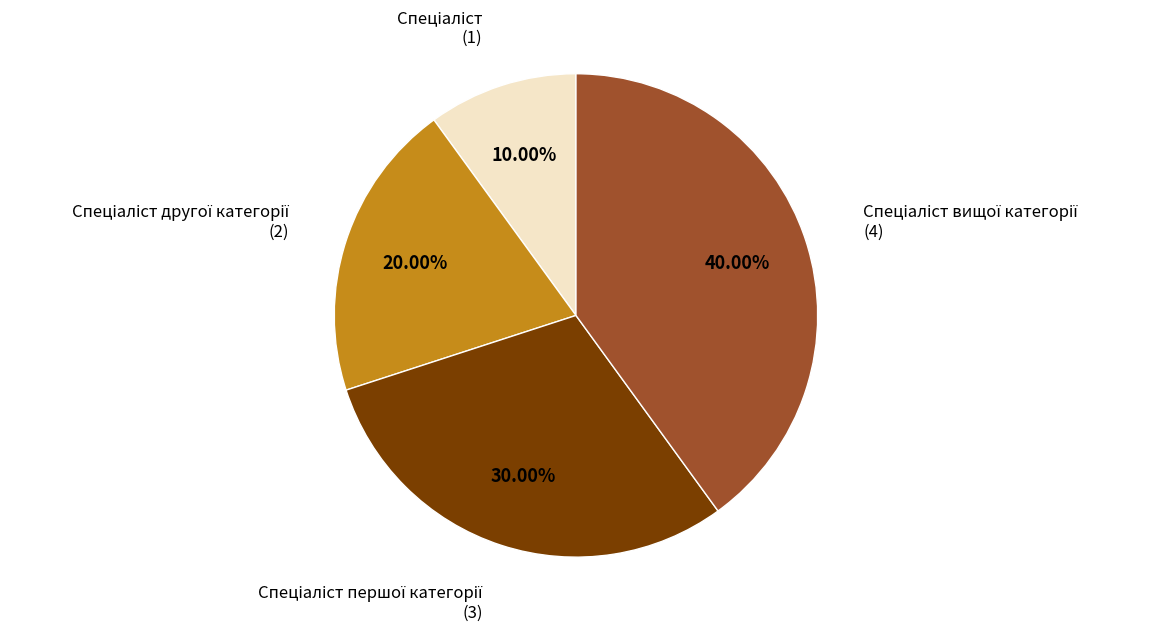

Does any single category account for the majority?

No